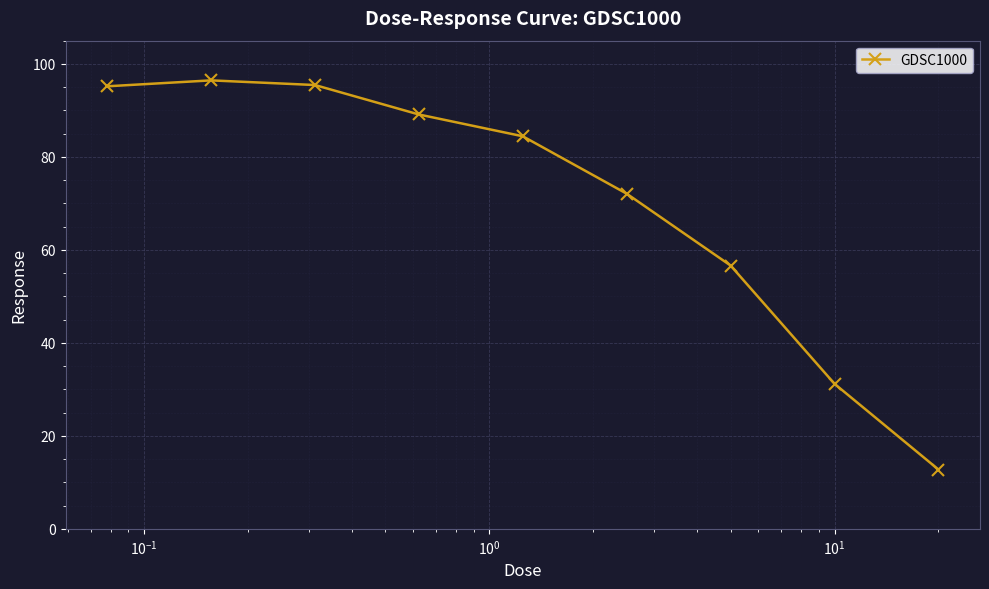

What is the maximum value shown in the chart?

96.5